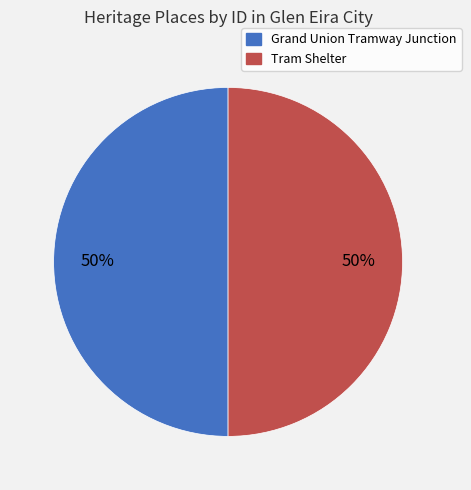

To the nearest percent, what is the average slice percentage?

50%